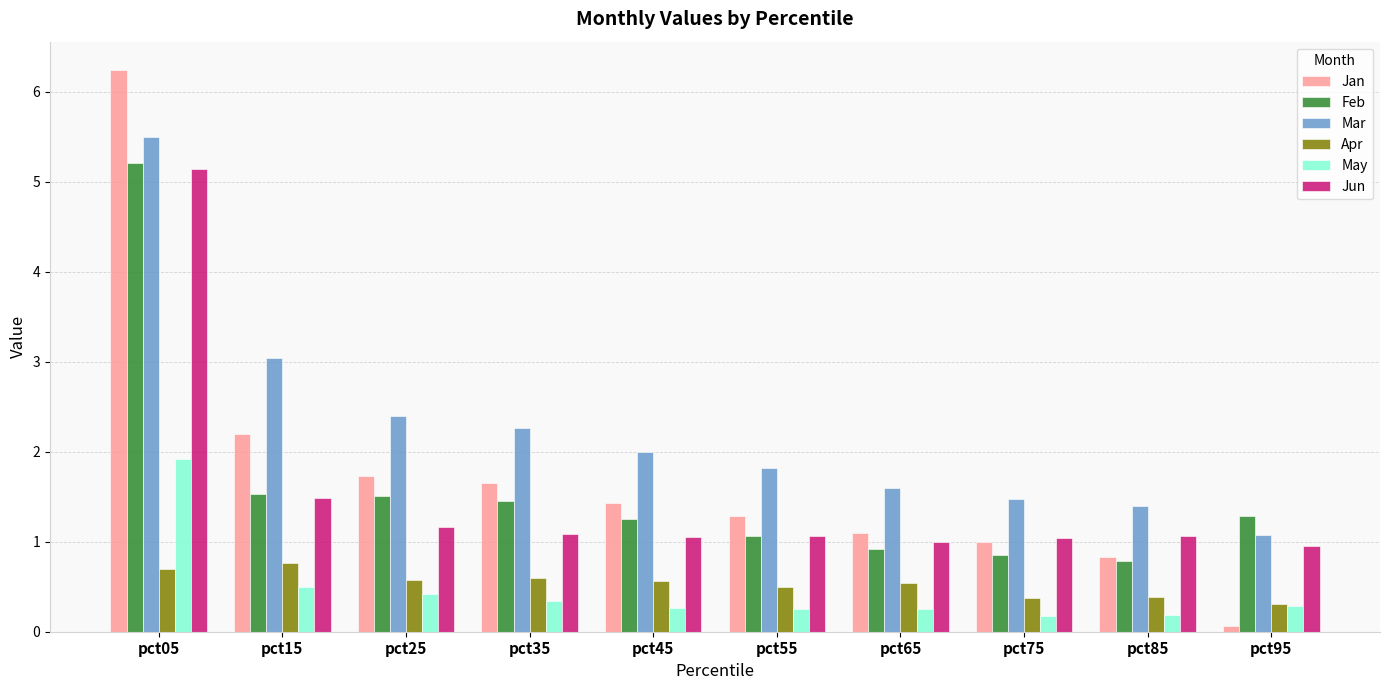

The May series shows 0.8 at pct15. True or false?

False